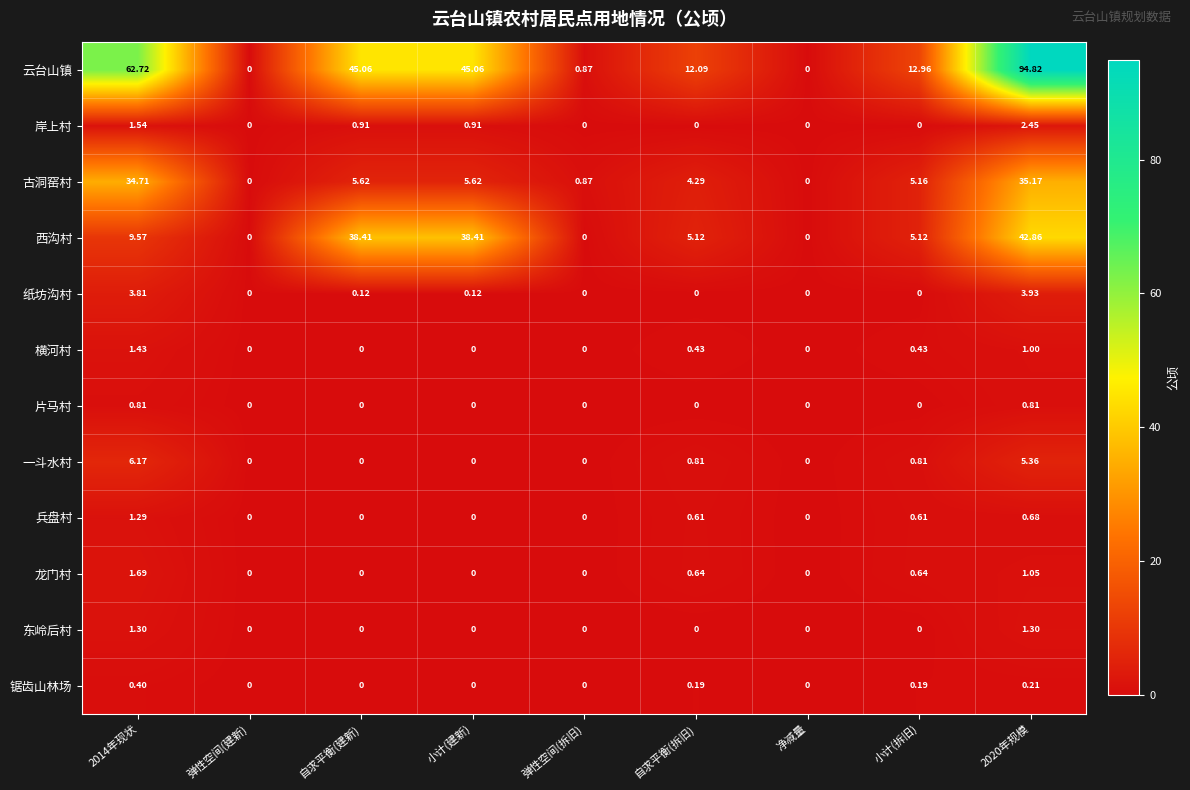

List the series in order of their peak value, highest first.

云台山镇, 西沟村, 古洞窑村, 一斗水村, 纸坊沟村, 岸上村, 龙门村, 横河村, 东岭后村, 兵盘村, 片马村, 锯齿山林场